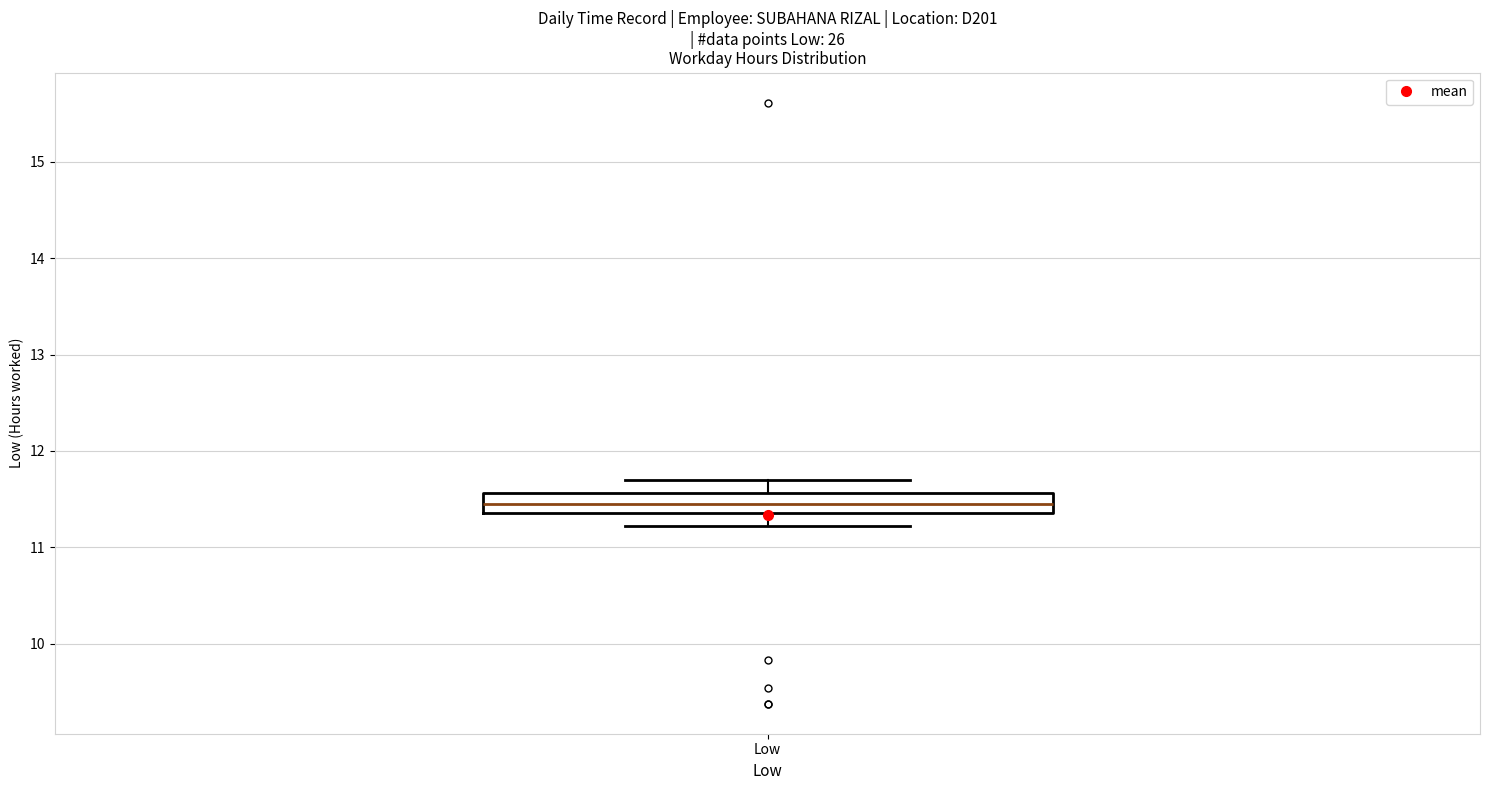

Read this box plot against the y-axis: the position of the median line, the range covered by the box, and the ends of both whiskers. The values are not printed on the chart, so give them approximately, as read against the axis.

median 11.5, box 11.4 to 11.6, whiskers 11.2 to 11.7